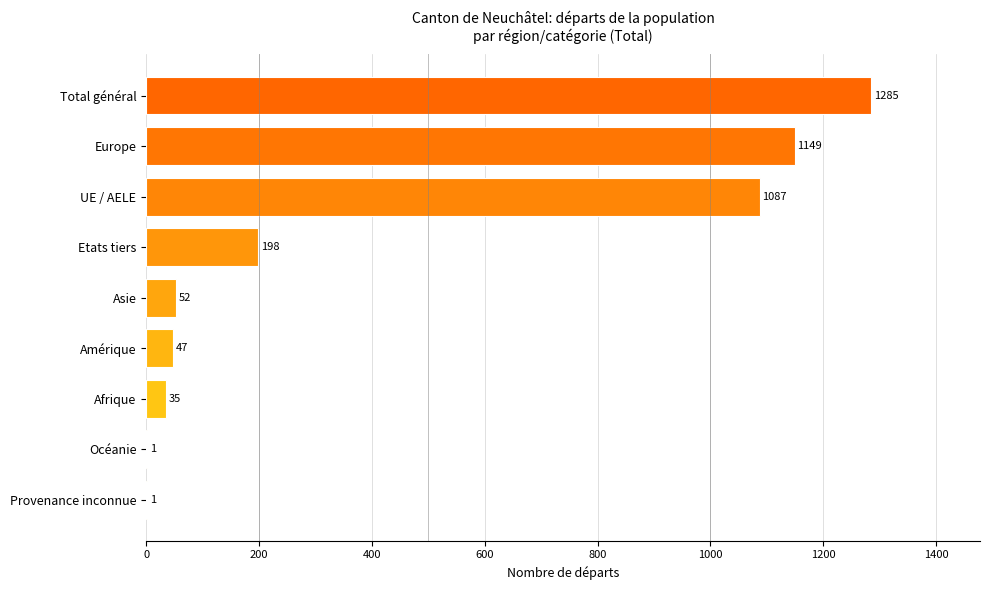

At which label is the value closest to 643?

UE / AELE